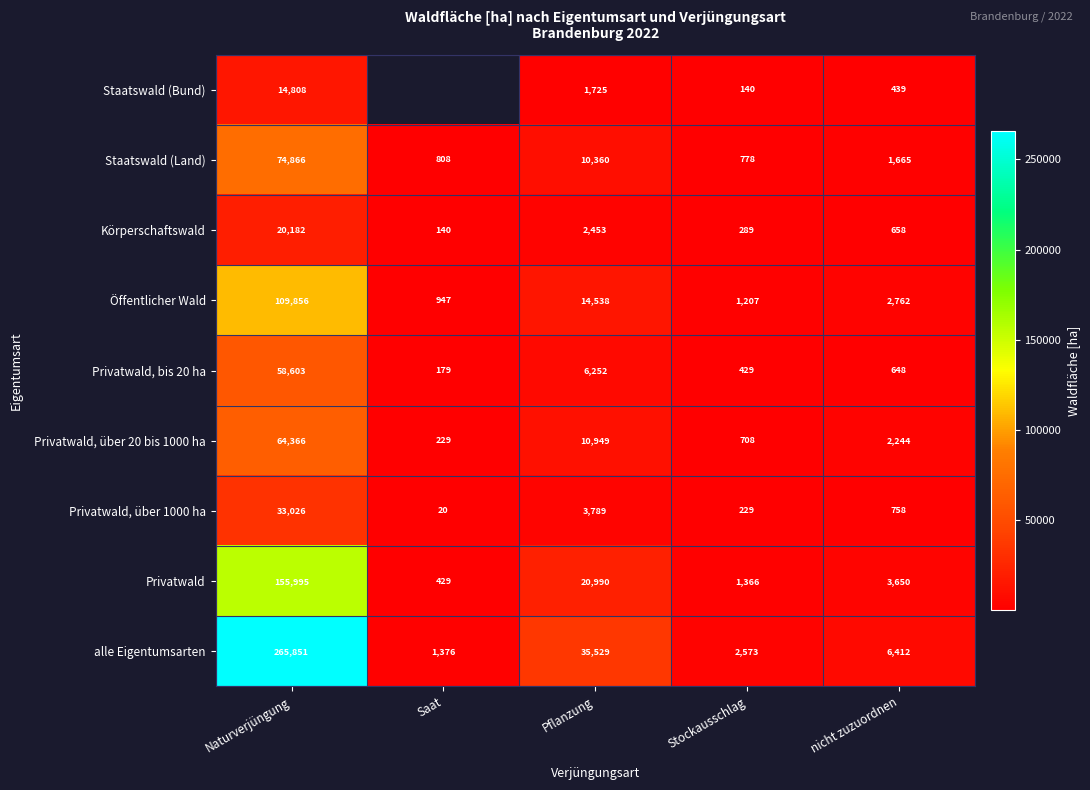

Which category has the highest value in the alle Eigentumsarten series?

Naturverjüngung